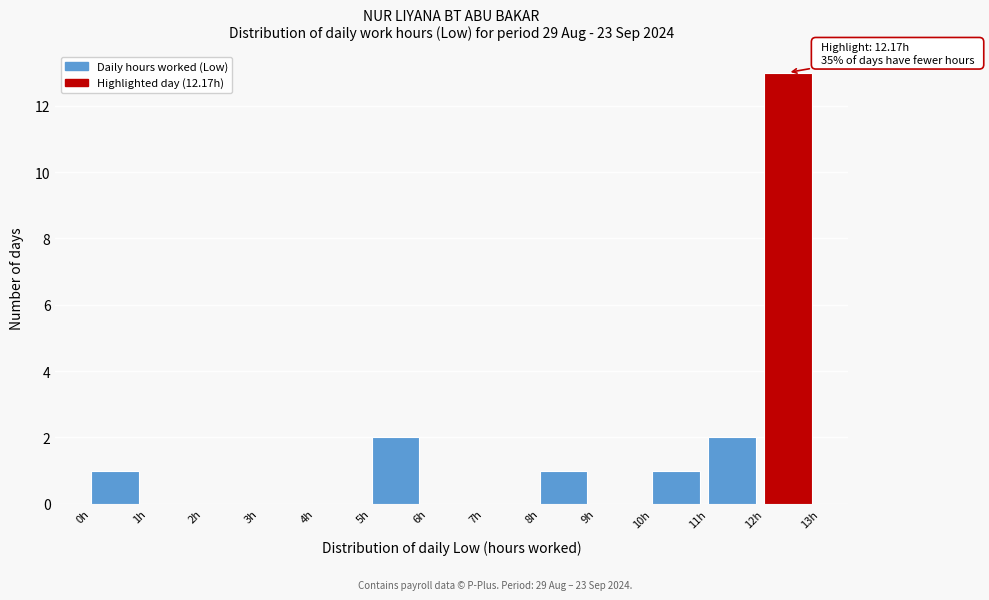

Which range on the x-axis has the tallest bar?

12 to 13